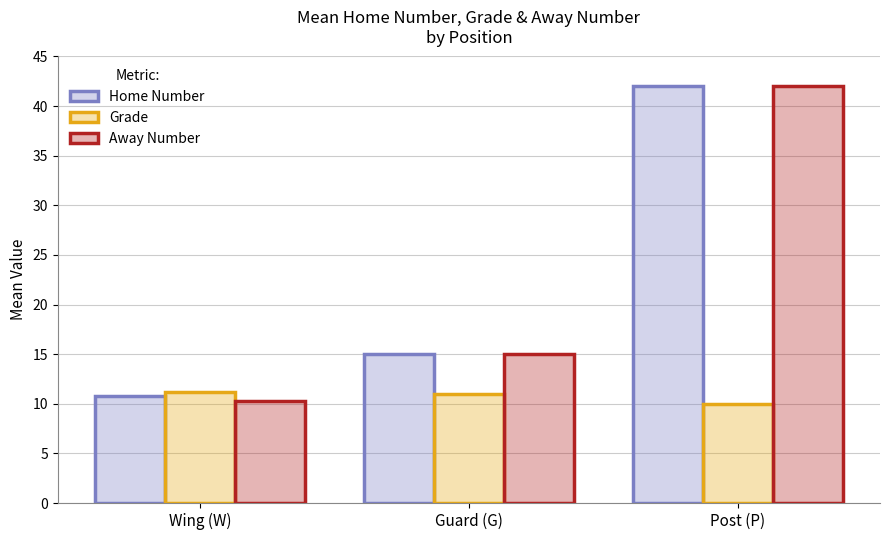

Between Wing (W) and Guard (G), which series saw the biggest shift?

Away Number